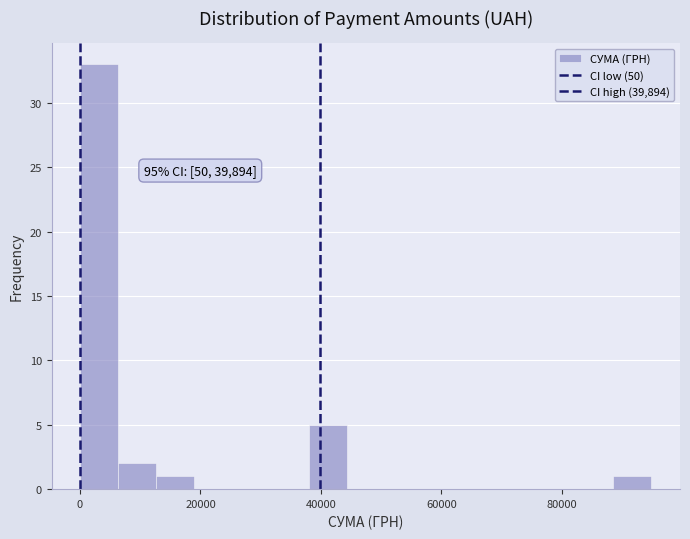

Read against the x-axis, roughly where is the centre of the tallest bar?

4000